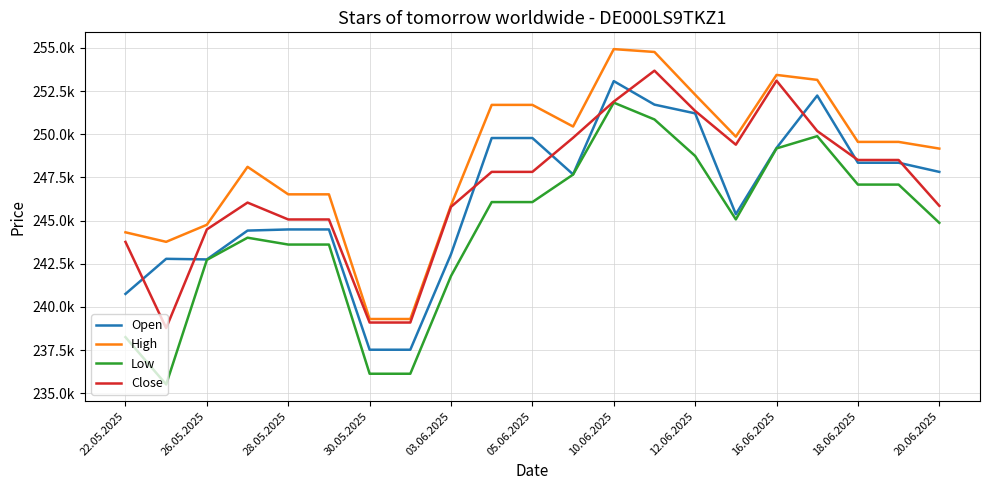

What is the lowest value of the Open series?

237523